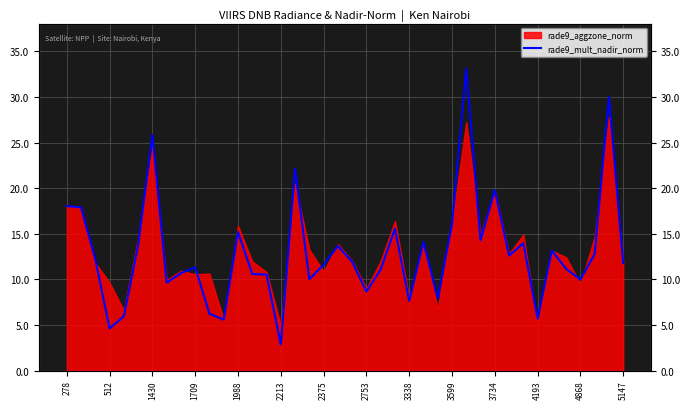

How many data points are above 11?

25